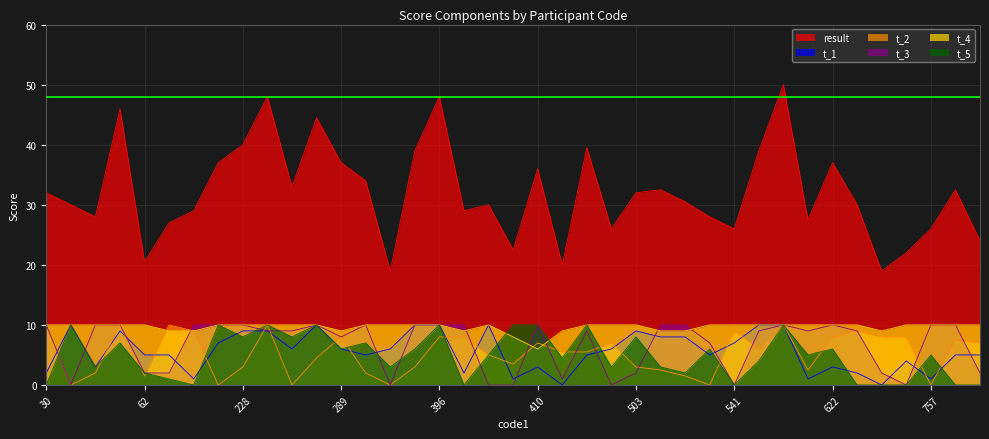

How many interior local peaks does the t_5 series have?

13